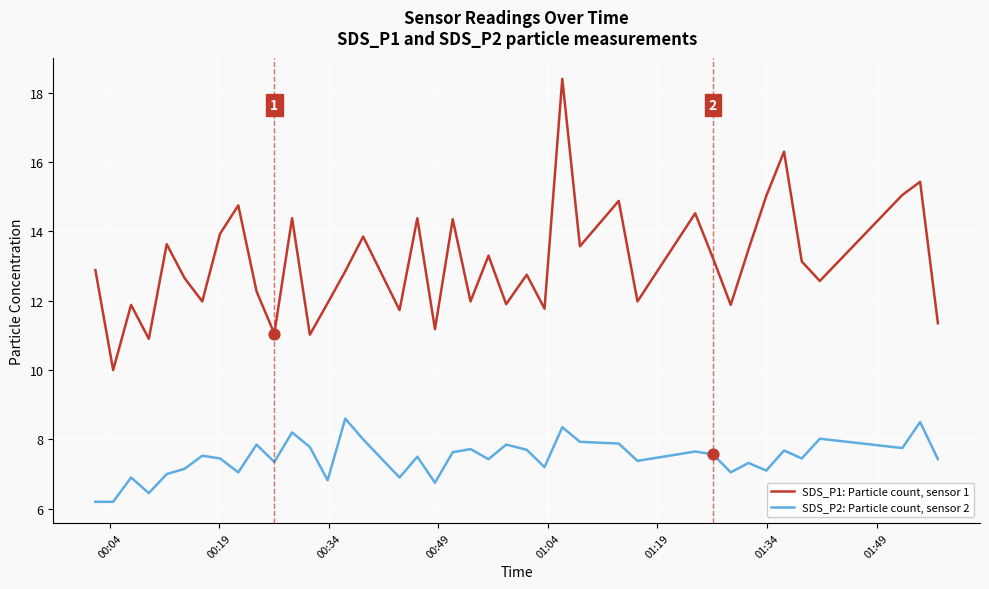

List the series in order of their overall mean, lowest first.

SDS_P2: Particle count, sensor 2, SDS_P1: Particle count, sensor 1